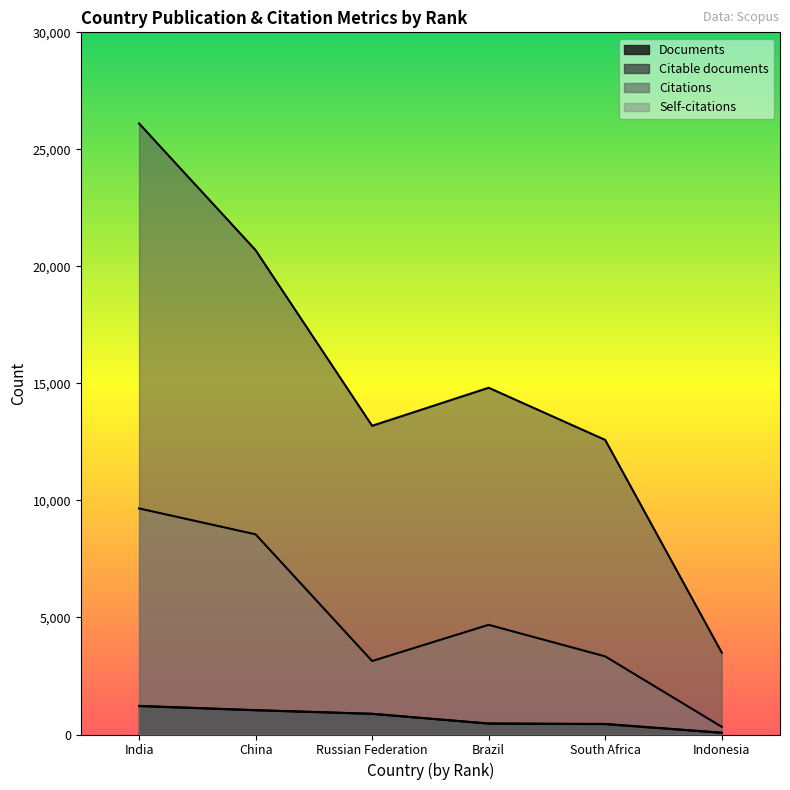

Which series has the widest spread of values?

Citations